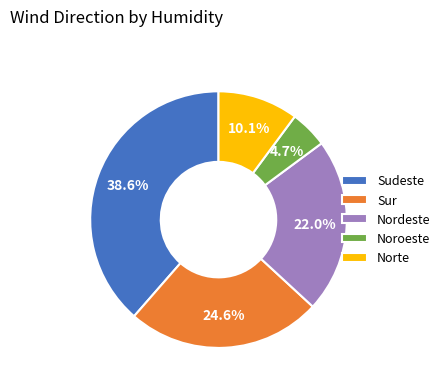

What is the ratio of the value at Sudeste to the value at Noroeste?

8.2